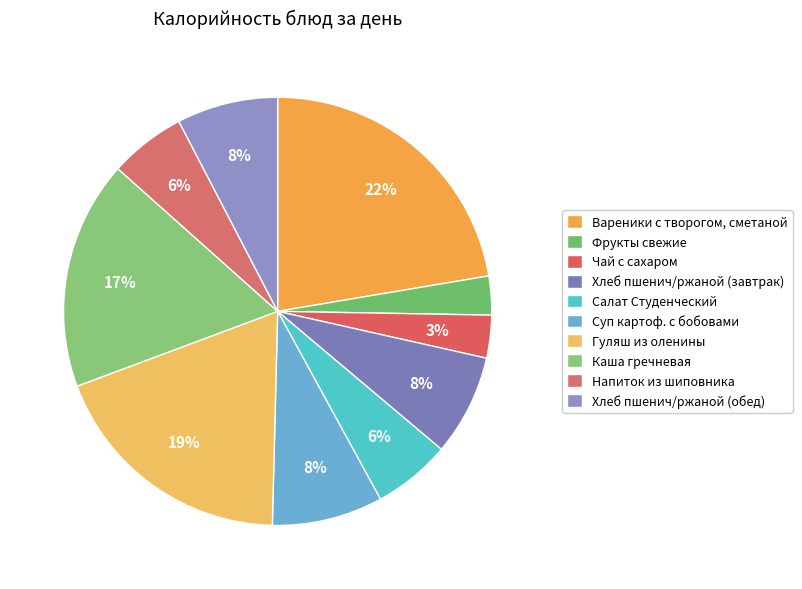

To the nearest percent, what percentage of the pie is Гуляш из оленины?

19%